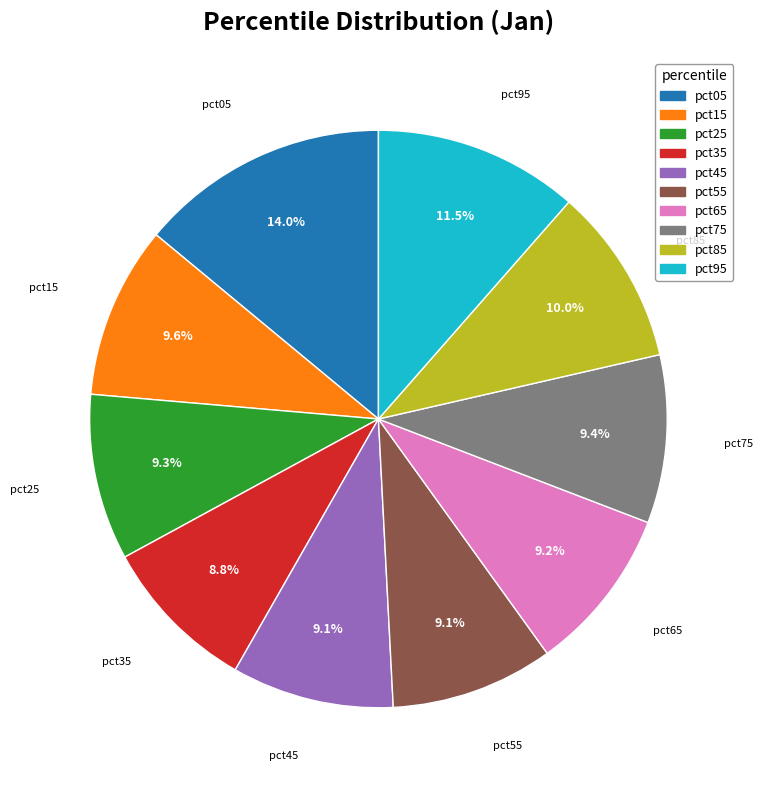

To the nearest percent, what is the combined percentage of pct05 and pct75?

23%